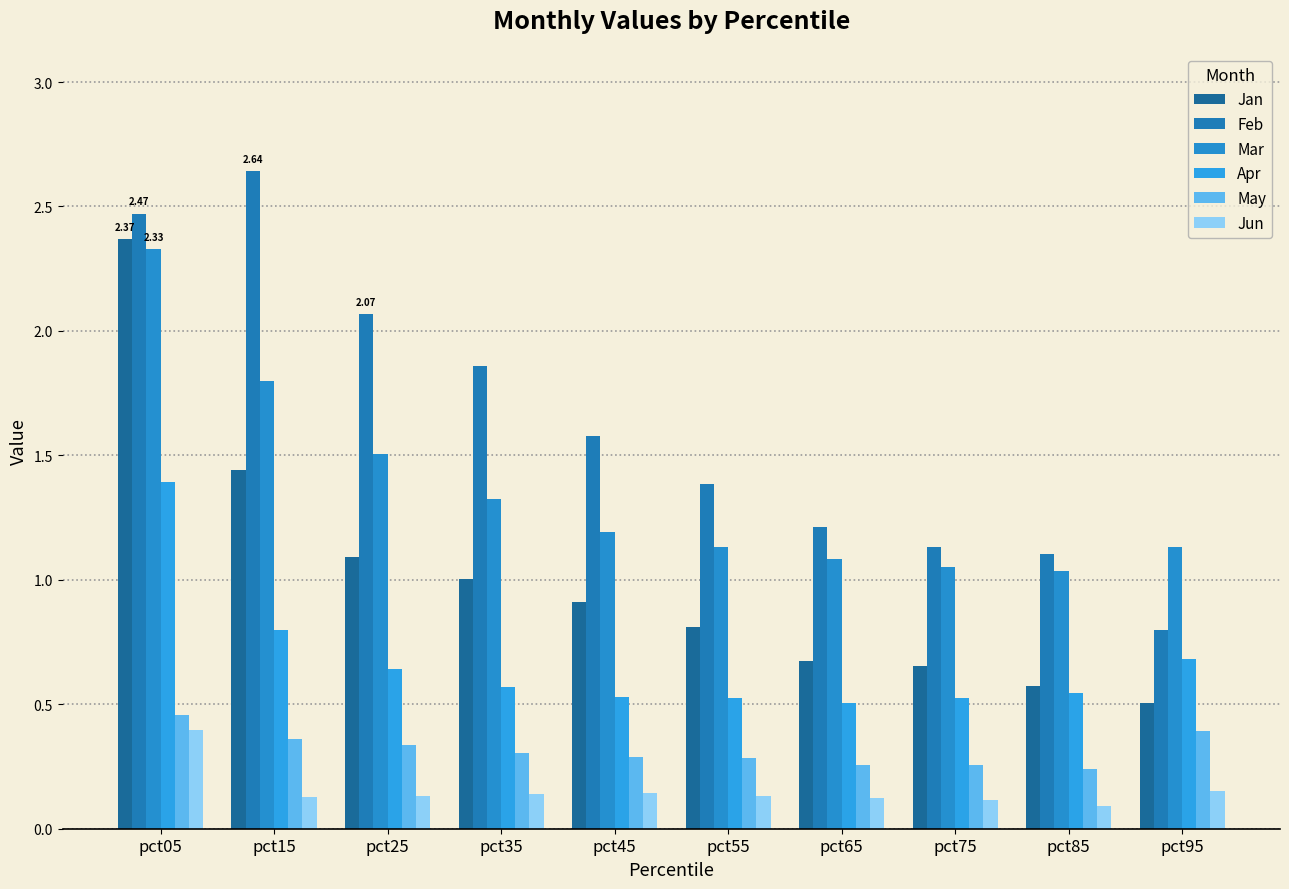

Does the chart contain any negative values?

No